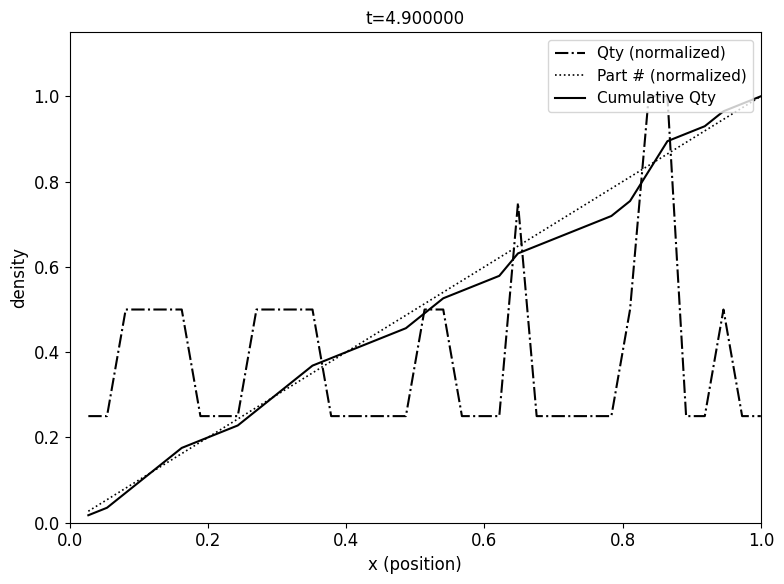

What are all the series names shown in the legend?

Qty (normalized), Part # (normalized), Cumulative Qty